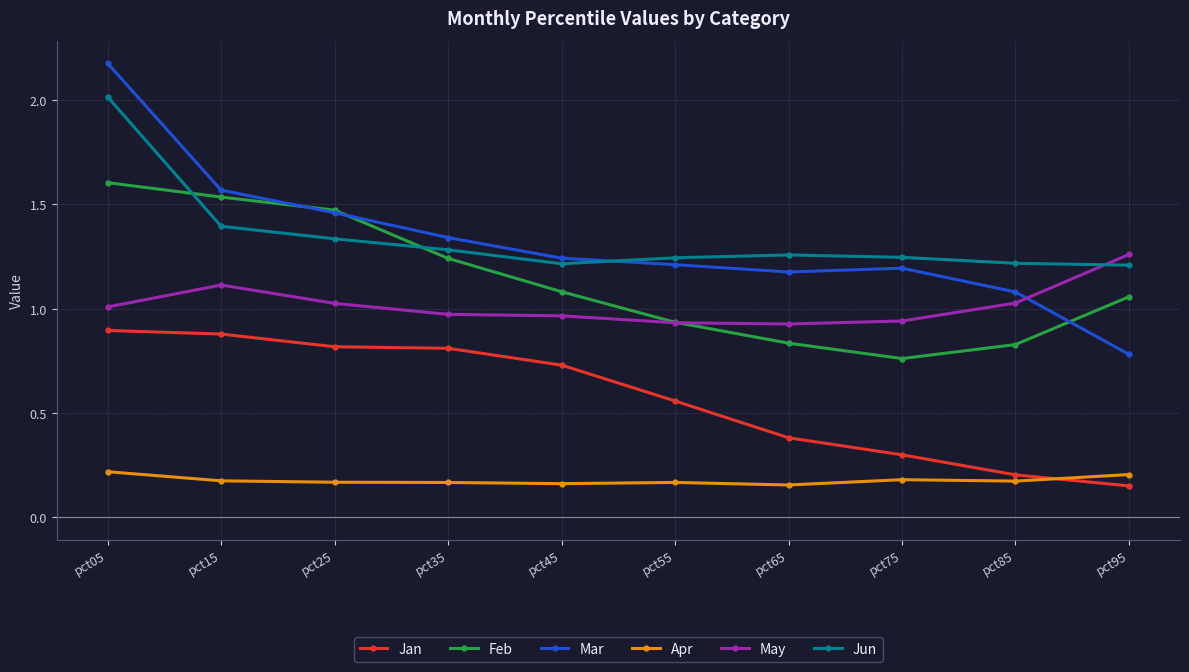

How many lines are shown in the chart?

6